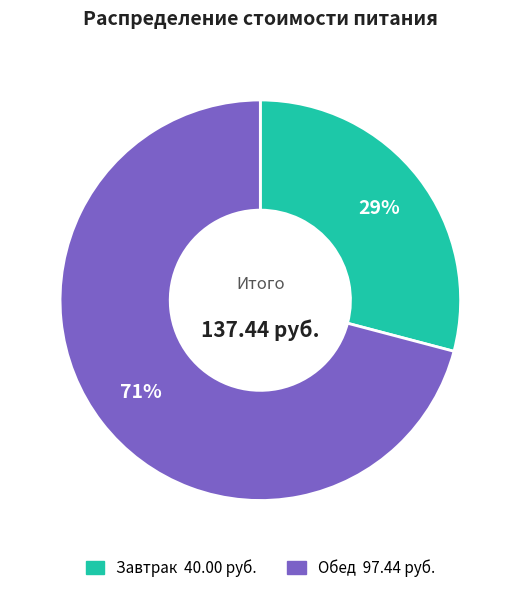

To the nearest percent, what is the average slice percentage?

50%